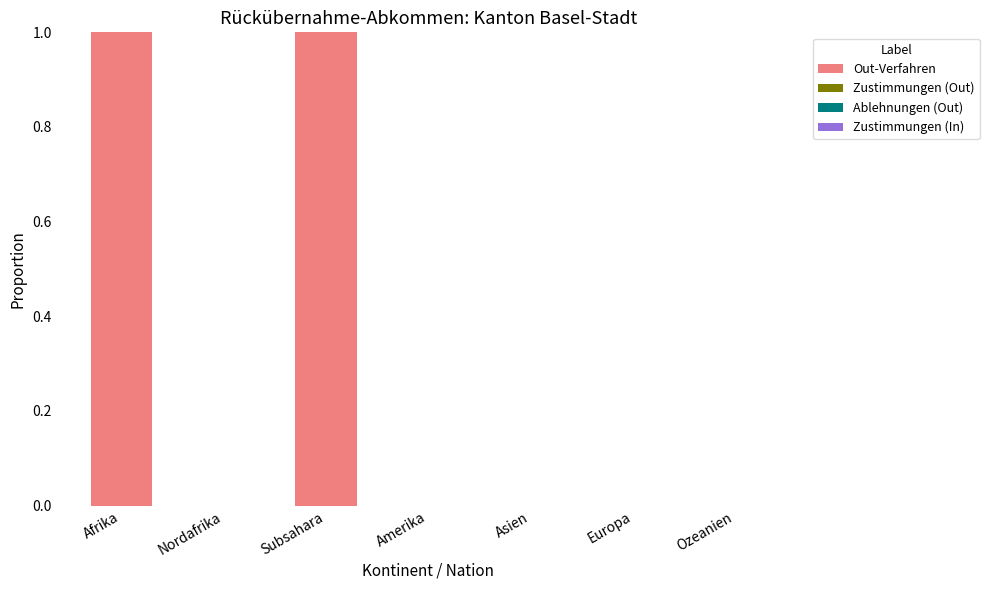

Which has a higher value, Subsahara or Ozeanien?

Subsahara